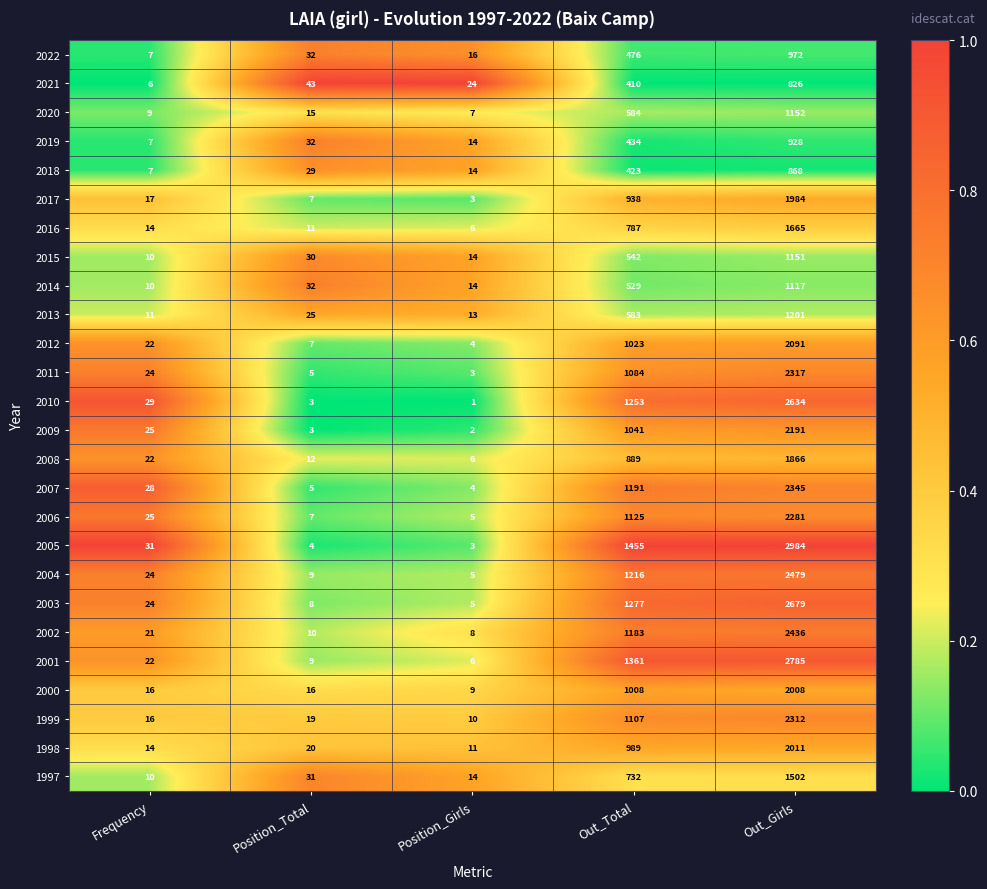

Where is 2013 nearest to the value 606?

Out_Total